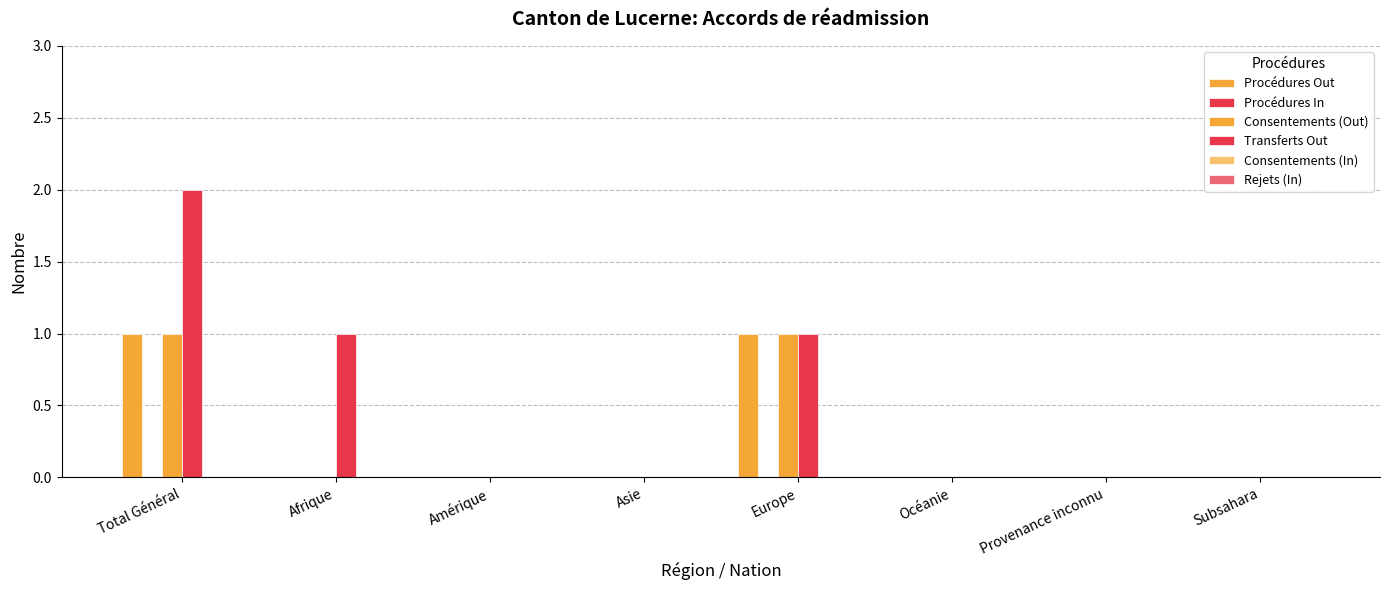

How many groups of bars are there?

8